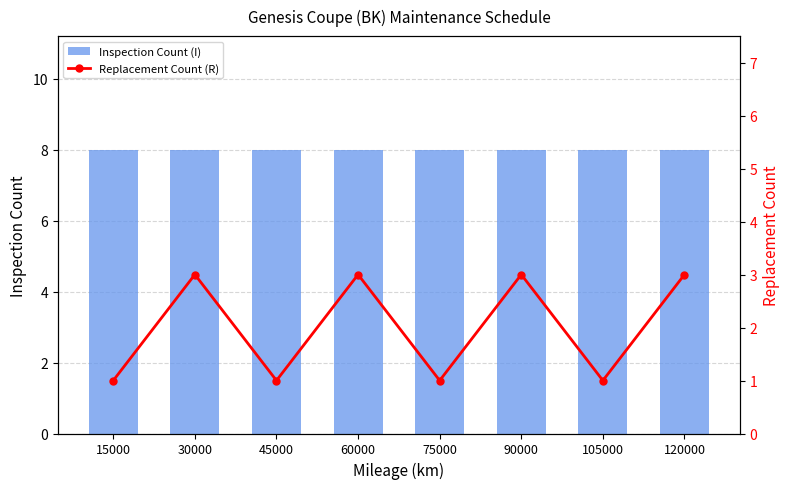

Count the number of categories in the chart.

8